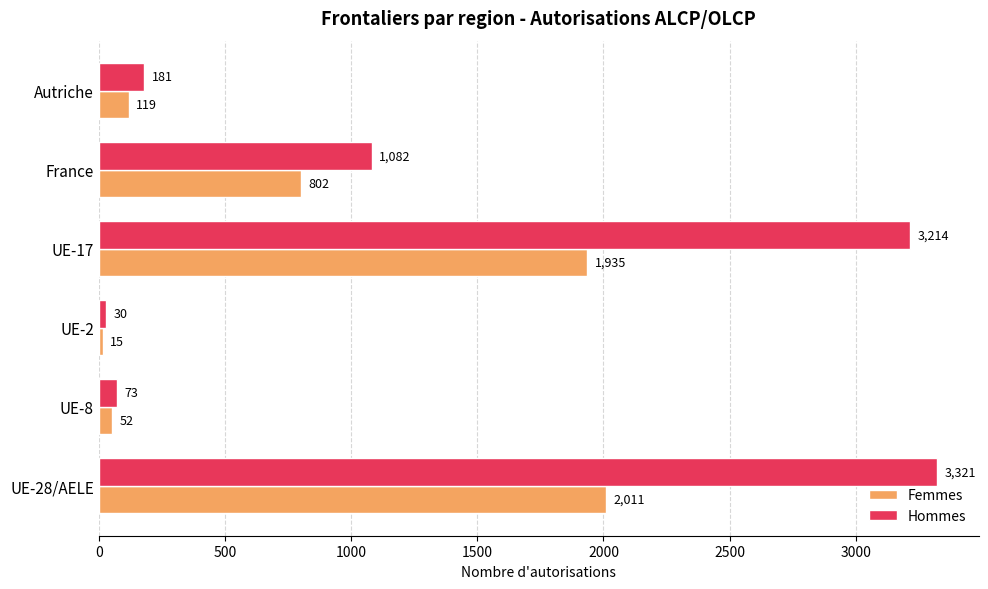

What is the total value across all series at France?

1884